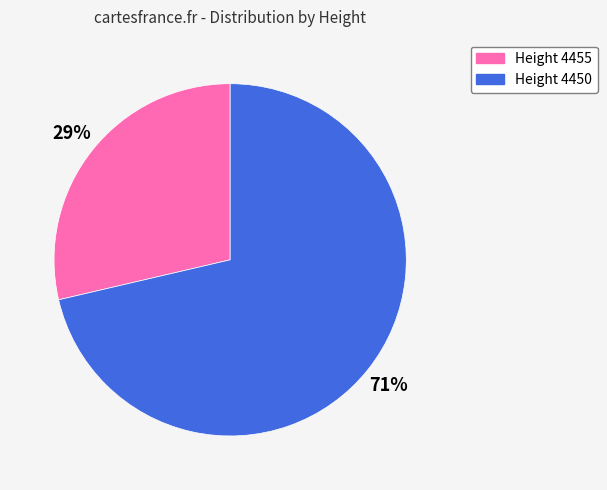

Which slice is the smallest?

Height 4455